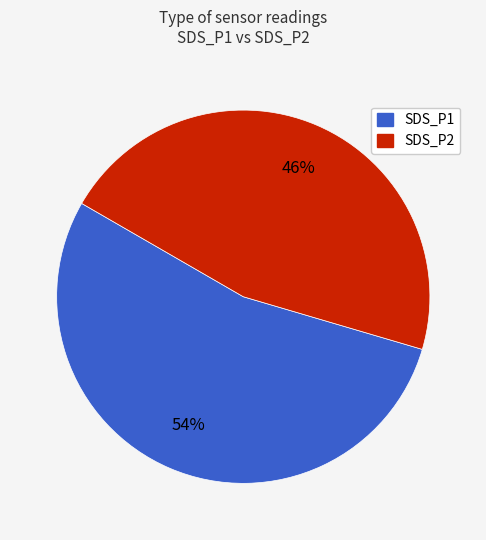

Between SDS_P2 and SDS_P1, which is larger?

SDS_P1